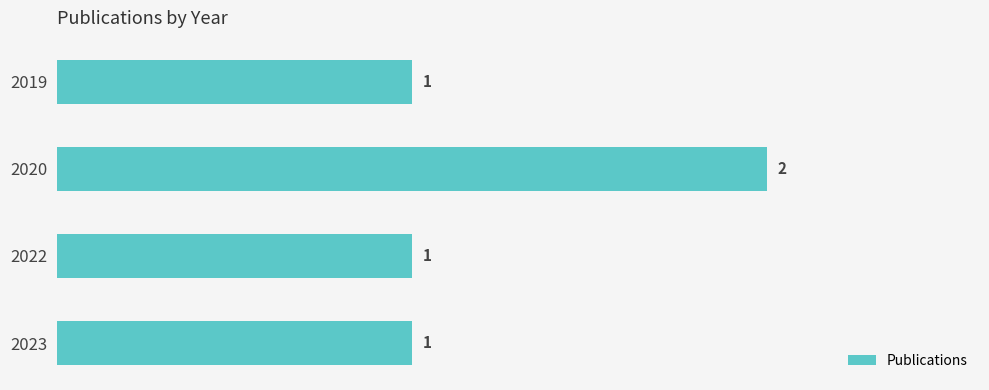

What is the change in value from 2019 to 2020?

+1